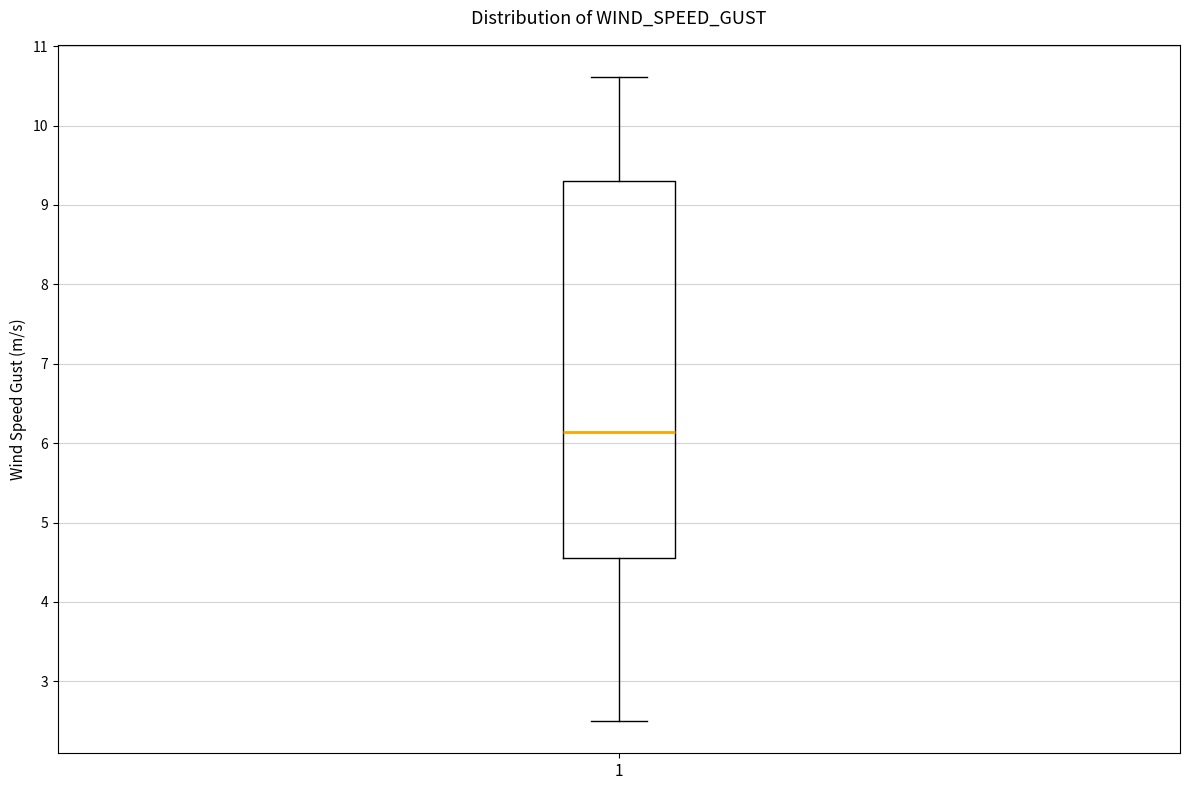

Read this box plot against the y-axis: the position of the median line, the range covered by the box, and the ends of both whiskers. The values are not printed on the chart, so give them approximately, as read against the axis.

median 6.1, box 4.6 to 9.3, whiskers 2.5 to 10.6